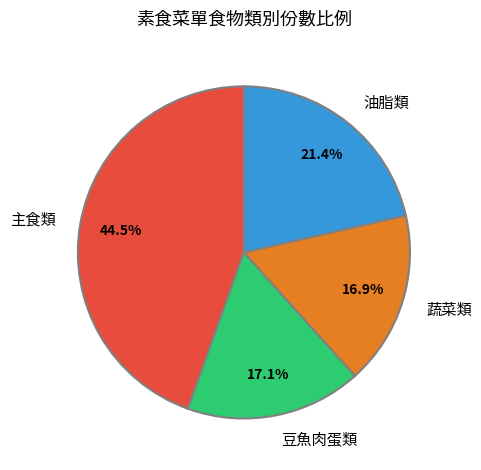

What percentage is the 豆魚肉蛋類 slice, to the nearest percent?

17%